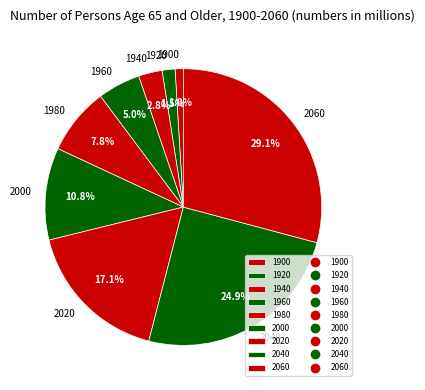

To the nearest percent, what is the difference between the largest and smallest slice percentages?

28%